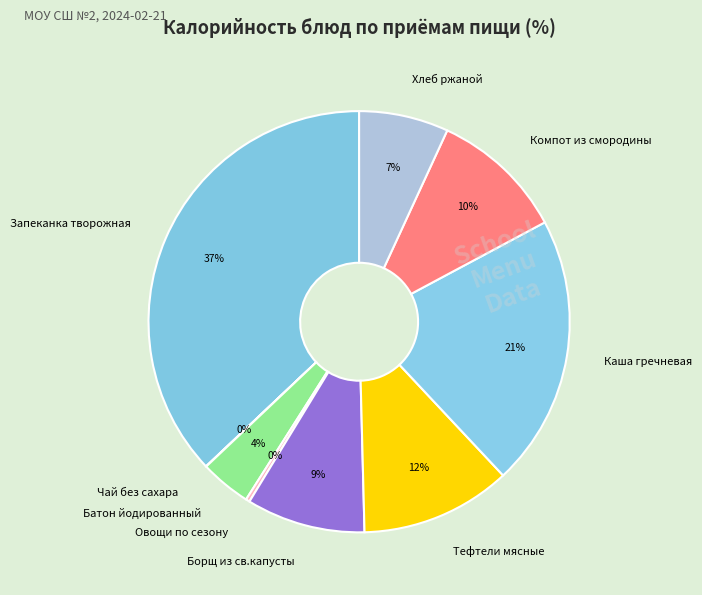

True or false: Борщ из св.капусты accounts for 9% of the total.

True